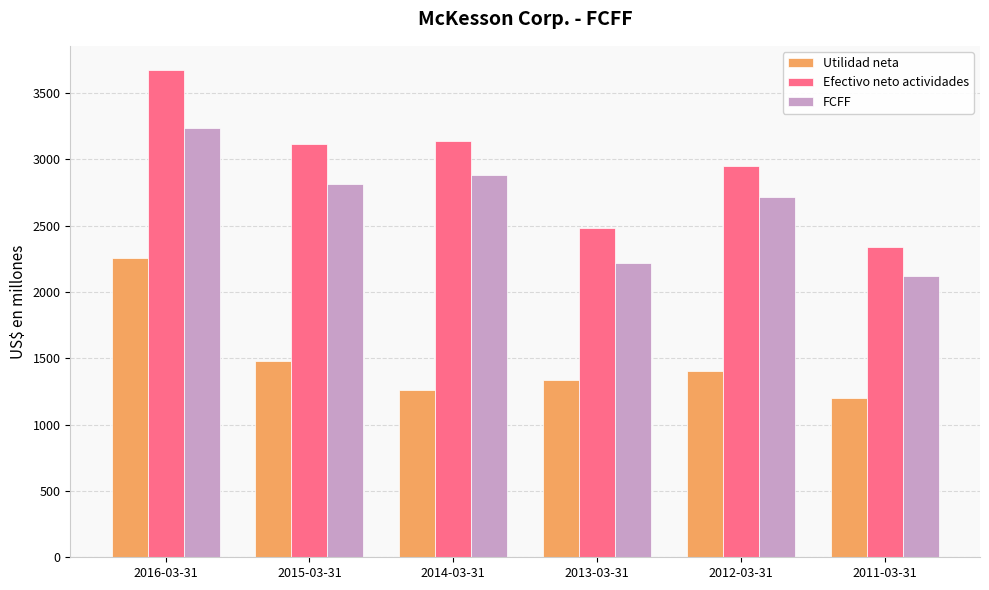

Rank the series by their average value, from lowest to highest.

Utilidad neta, FCFF, Efectivo neto actividades